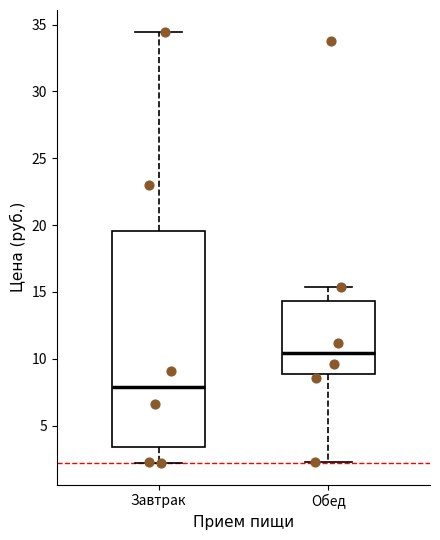

Which box has the highest median line?

Обед